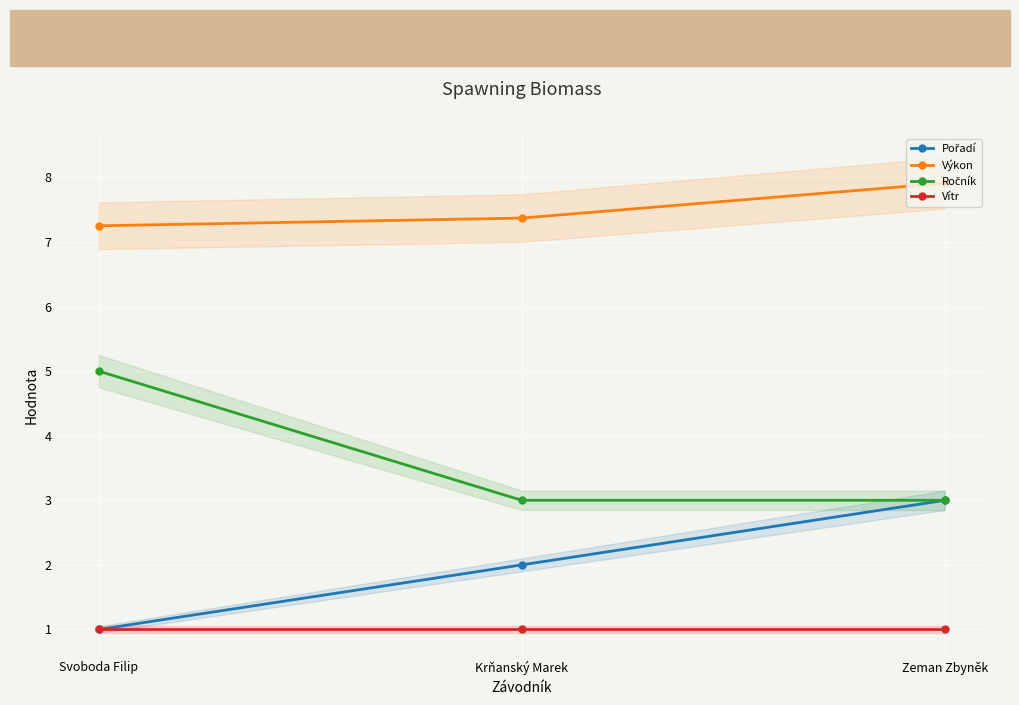

What position from the left is Zeman Zbyněk?

3